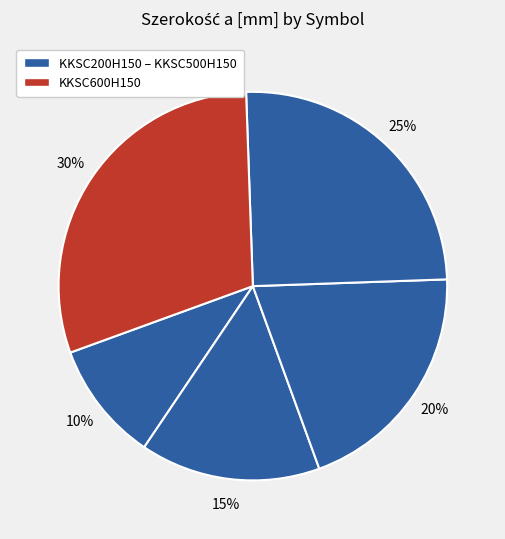

Which category has the biggest portion of the pie?

KKSC600H150